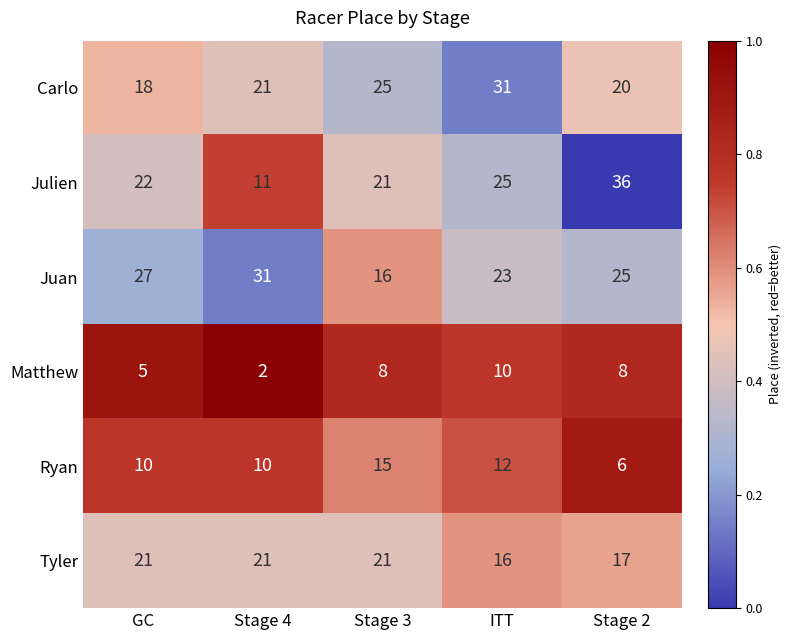

At which category does the chart reach its peak across all series?

Stage 2